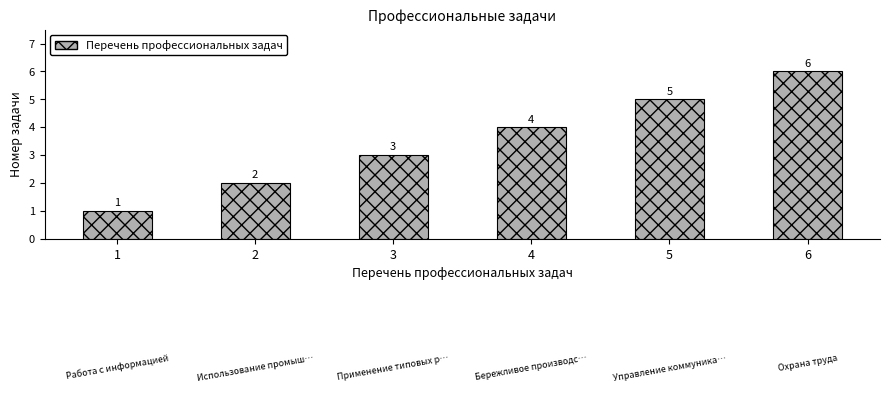

Which category has the lowest value across all series?

1